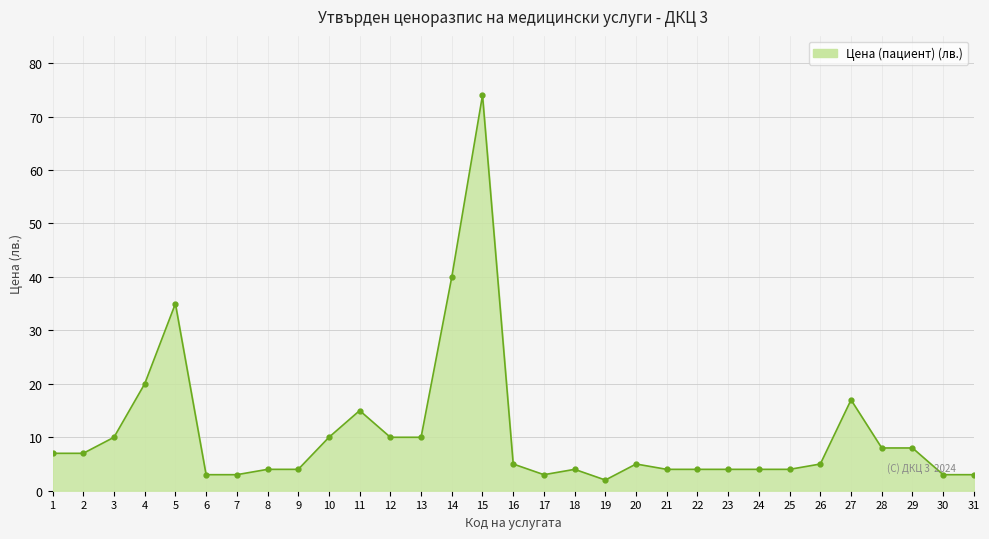

What is the ratio of the value at 11 to the value at 12?

1.5